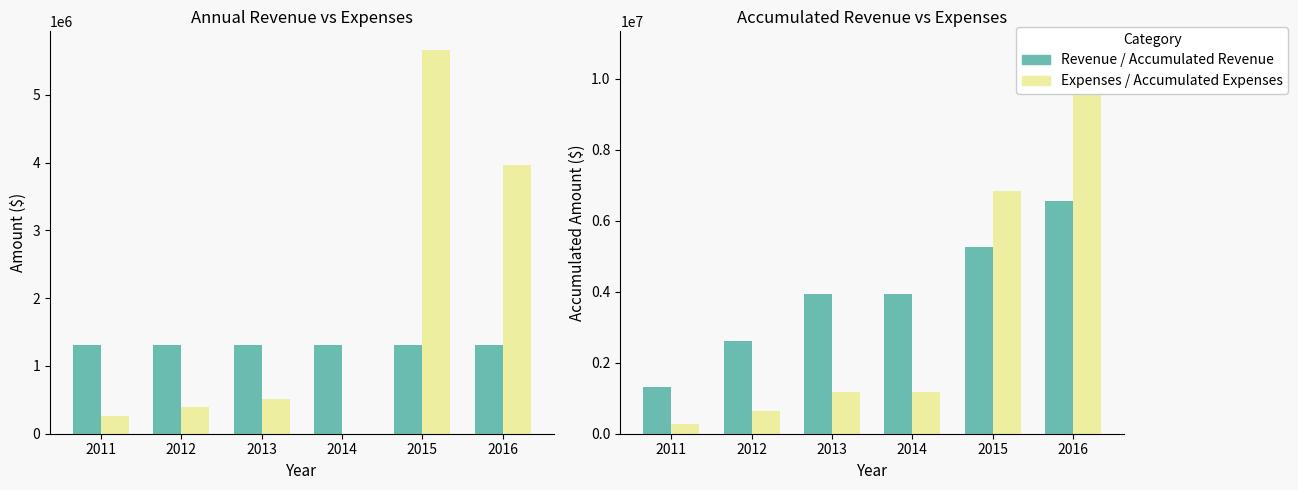

Which series has the largest range (max minus min)?

Accumulated Expenses